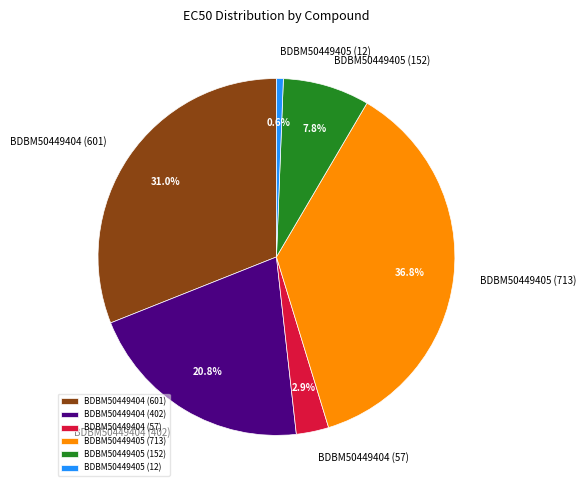

To the nearest percent, what is the average slice percentage?

17%